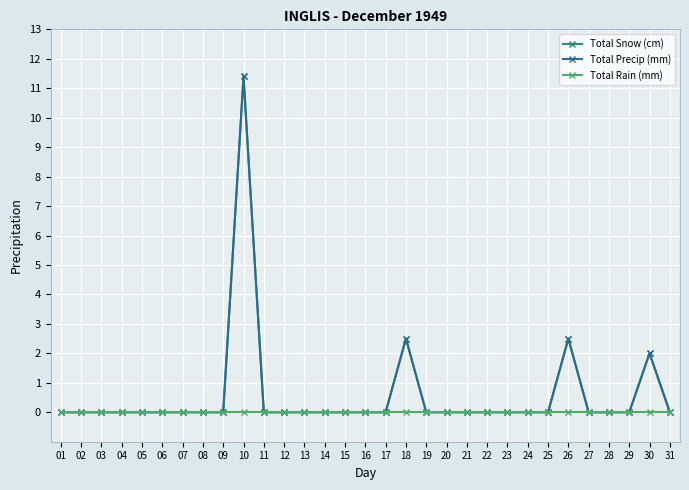

Rank the series by their maximum value, from lowest to highest.

Total Rain (mm), Total Snow (cm), Total Precip (mm)